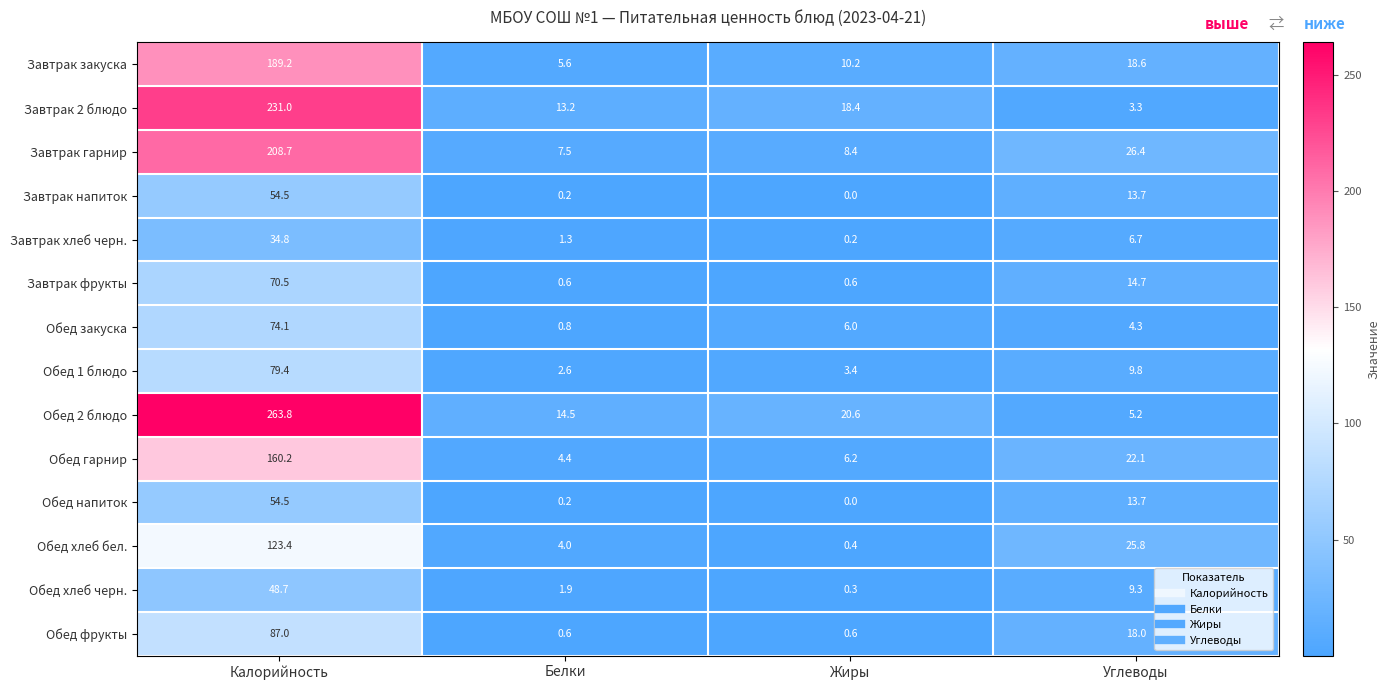

List the labels in order of Обед хлеб черн. value, largest first.

Калорийность, Углеводы, Белки, Жиры